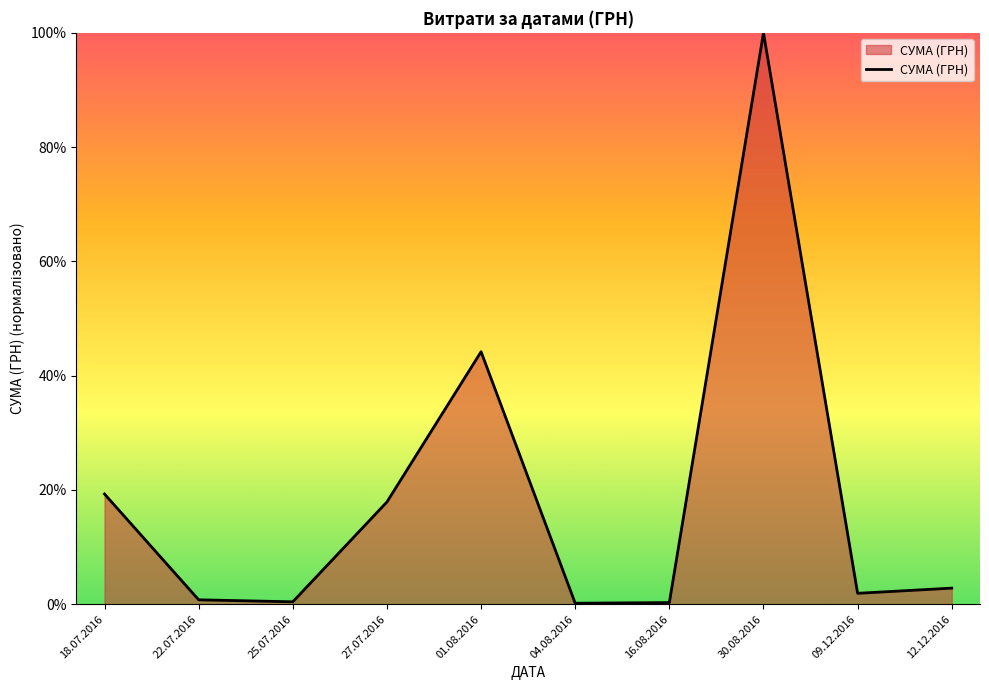

What is the average value?

18.8